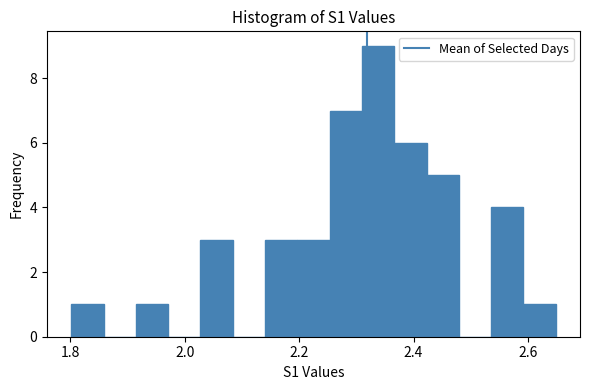

Read against the x-axis, roughly where is the centre of the tallest bar?

2.34